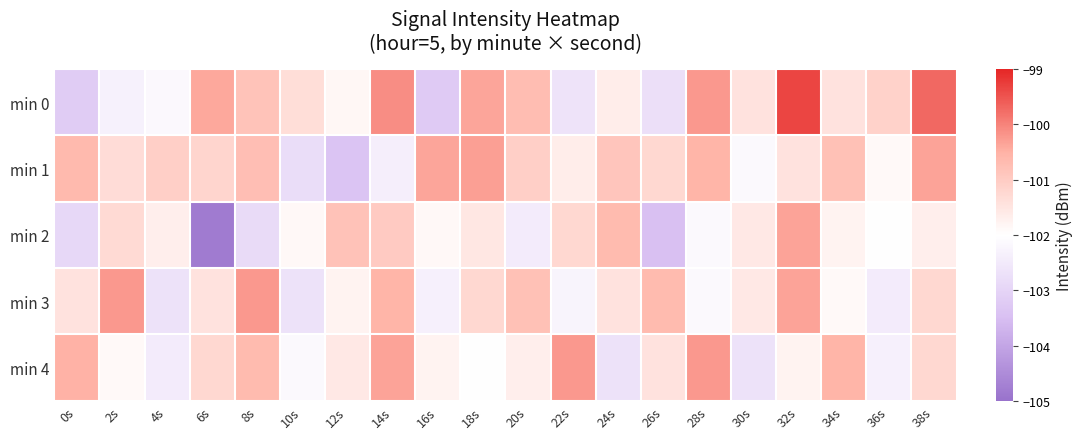

Which has a higher value, 10s or 26s?

10s